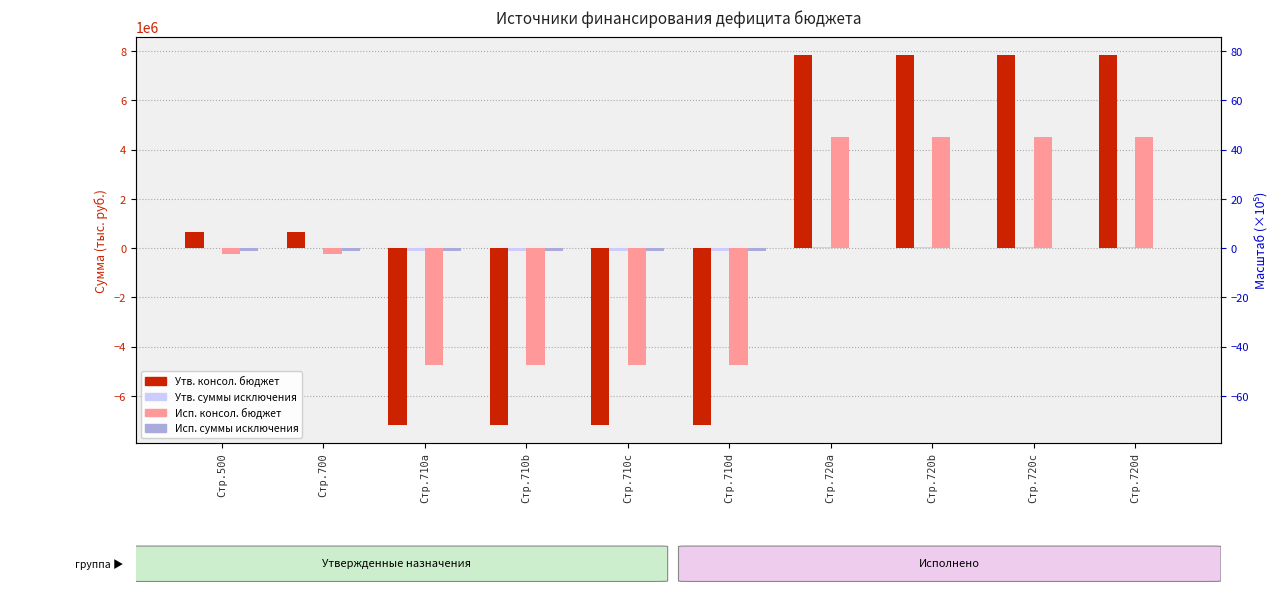

What is the spread (max minus min) of values at Стр.710d?

7055840.0